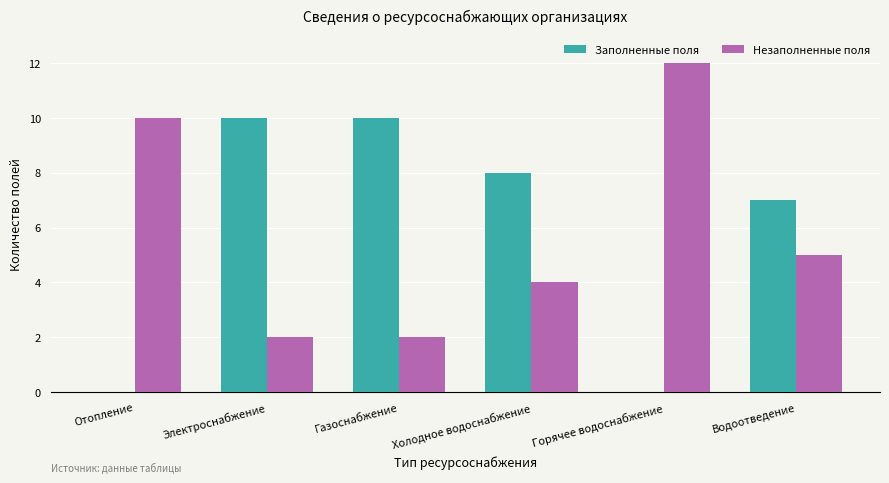

What is the greatest value displayed?

12